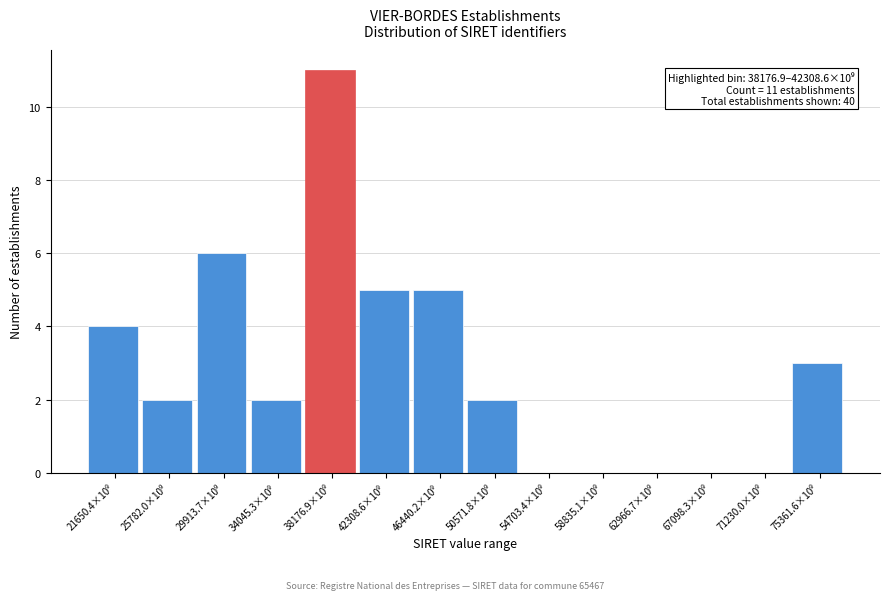

What is the sum of all values?

40